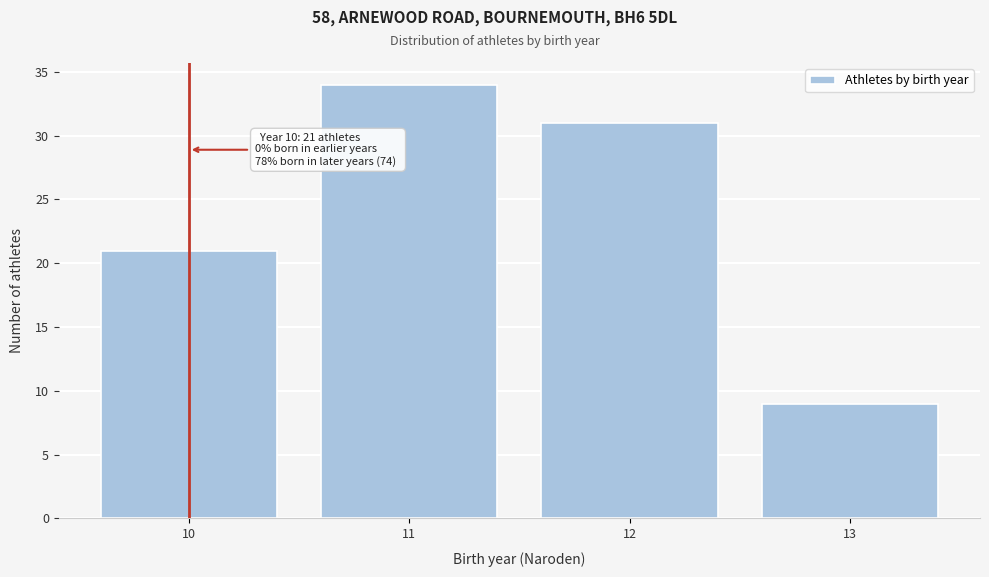

Reading left to right, list all the values displayed in this chart.

21	34	31	9